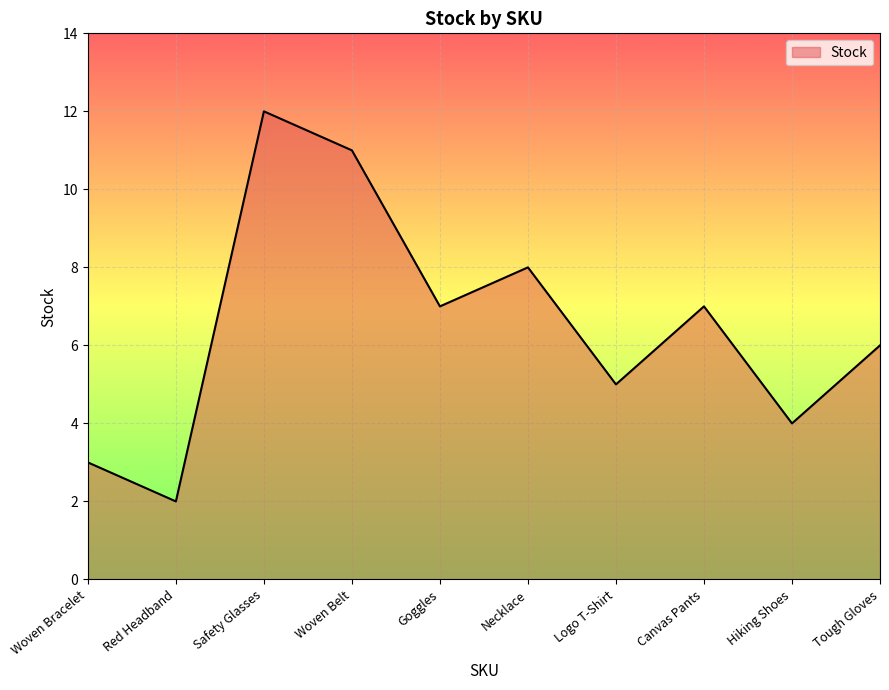

What position from the left is Tough Gloves?

10